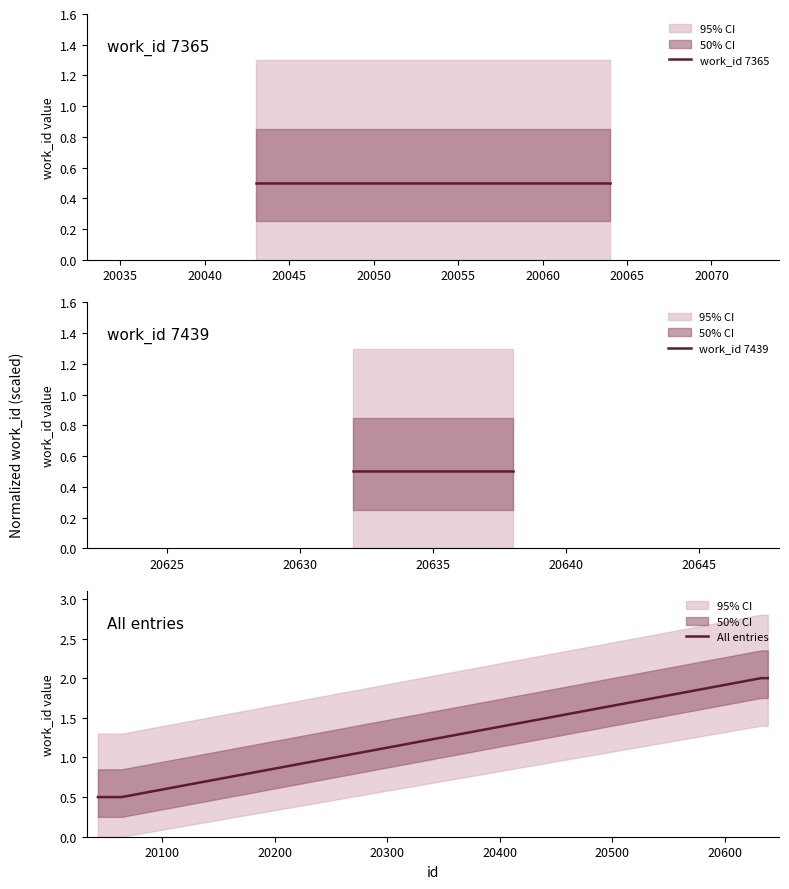

The chart shows a value of 0.5 at 20051. True or false?

True